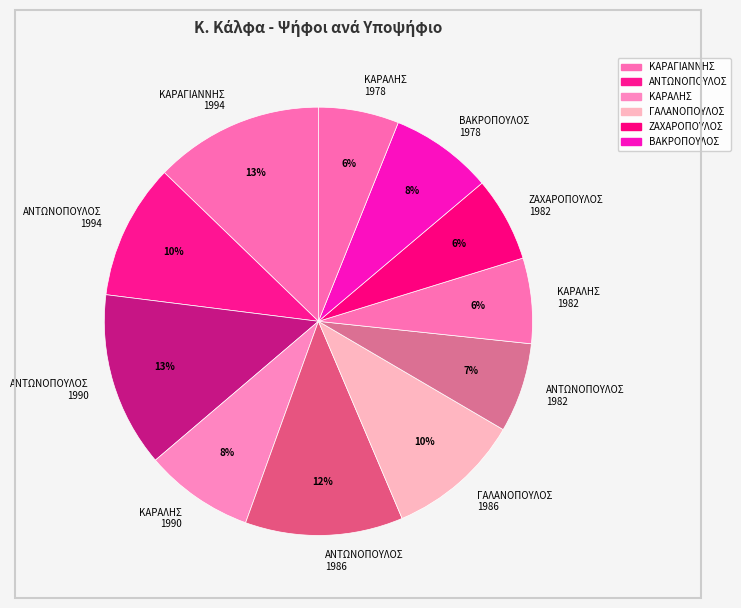

What percentage is the ΚΑΡΑΛΗΣ 1982 slice, to the nearest percent?

6%